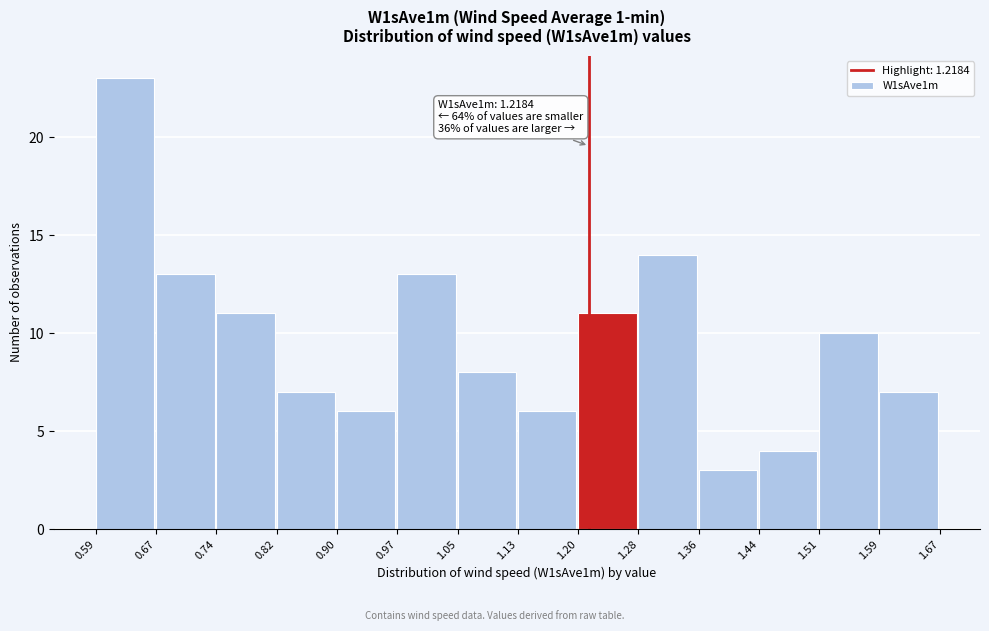

Which range on the x-axis has the tallest bar?

0.59 to 0.67